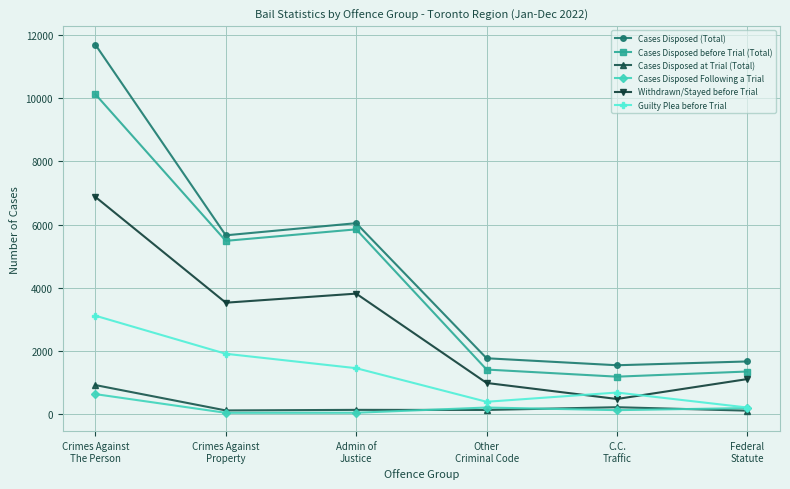

What are all the series names shown in the legend?

Cases Disposed (Total), Cases Disposed before Trial (Total), Cases Disposed at Trial (Total), Cases Disposed Following a Trial, Withdrawn/Stayed before Trial, Guilty Plea before Trial